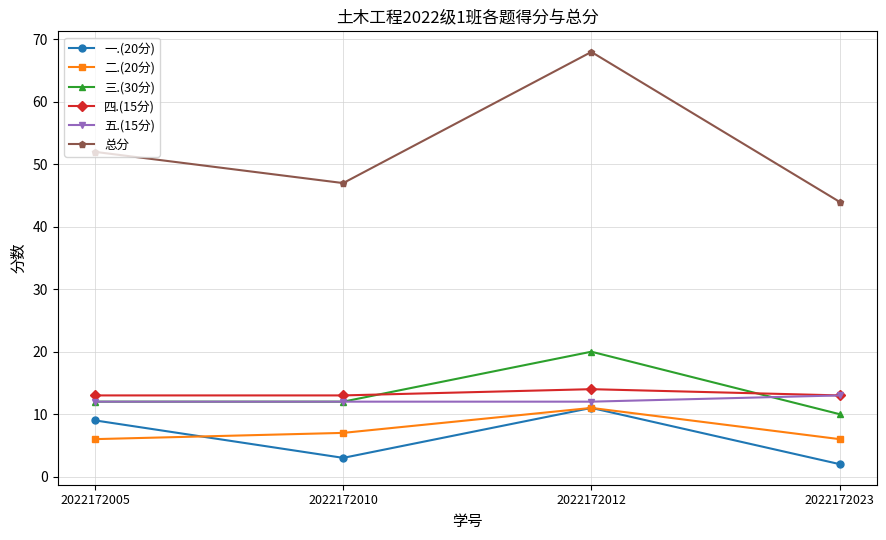

Is the value of 总分 at 2022172023 greater than the value of 二.(20分) at 2022172005?

Yes